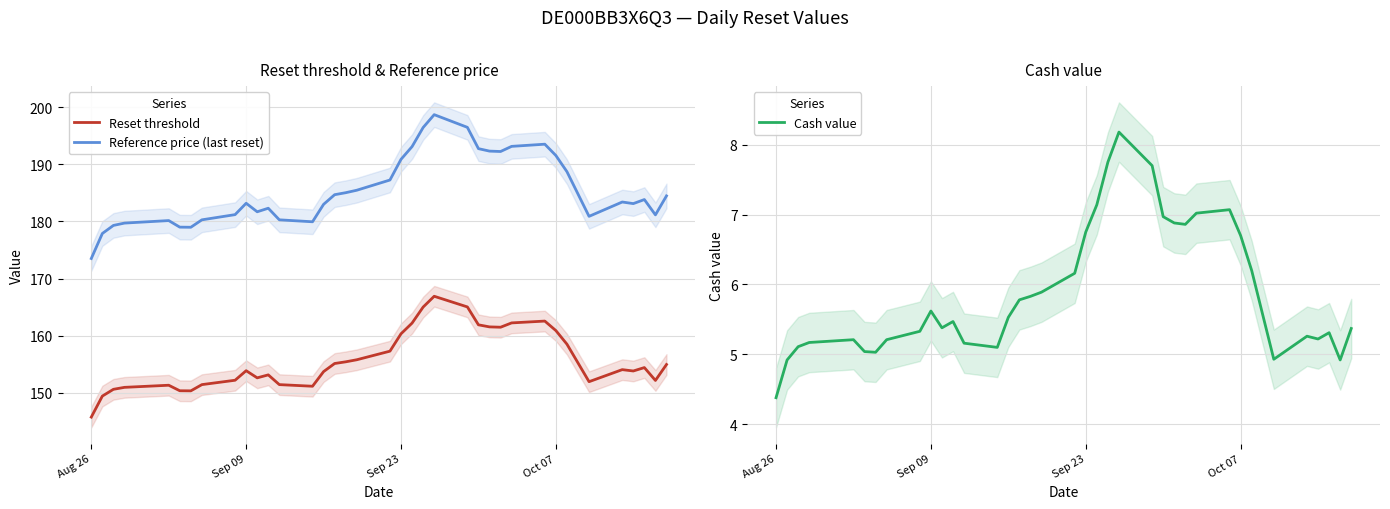

True or false: Reference price (last reset) and Reset threshold intersect in this chart.

False